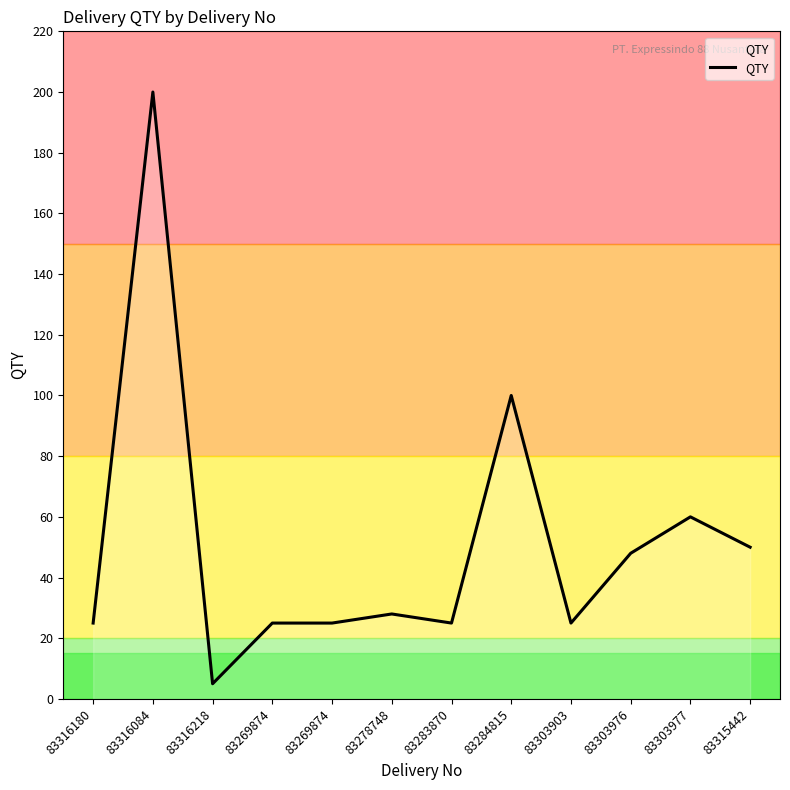

Reading left to right, transcribe all the data shown in this chart.

25	200	5	25	25	28	25	100	25	48	60	50